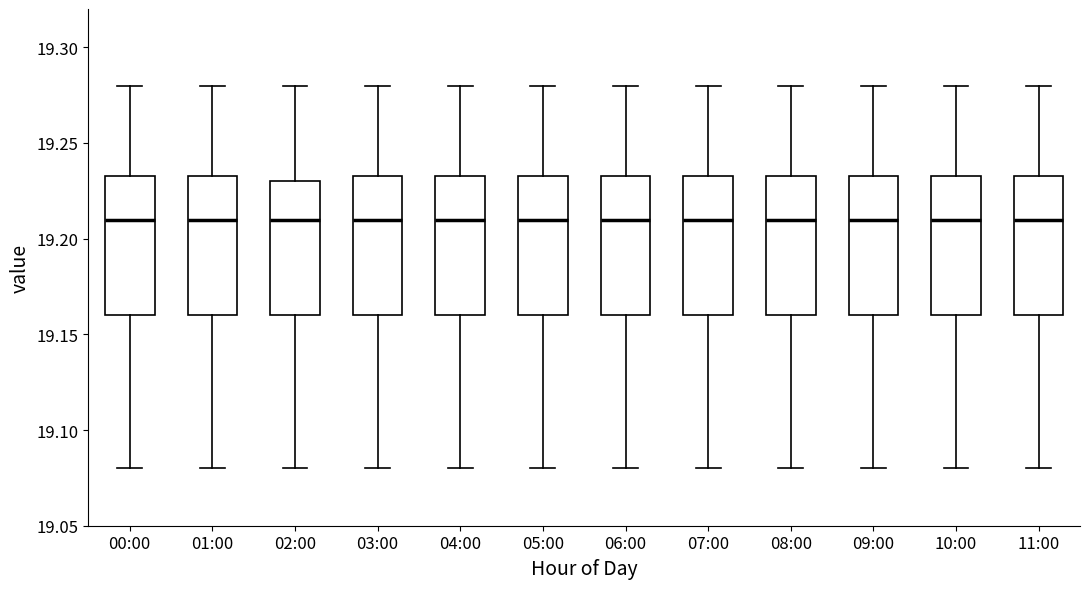

Reading left to right, read every box against the y-axis: the position of its median line, the range the box covers, and the ends of its whiskers. The values are not printed on the chart, so give them approximately, as read against the axis.

00:00: median 19.210, box 19.160 to 19.235, whiskers 19.080 to 19.280
01:00: median 19.210, box 19.160 to 19.235, whiskers 19.080 to 19.280
02:00: median 19.210, box 19.160 to 19.230, whiskers 19.080 to 19.280
03:00: median 19.210, box 19.160 to 19.235, whiskers 19.080 to 19.280
04:00: median 19.210, box 19.160 to 19.235, whiskers 19.080 to 19.280
05:00: median 19.210, box 19.160 to 19.235, whiskers 19.080 to 19.280
06:00: median 19.210, box 19.160 to 19.235, whiskers 19.080 to 19.280
07:00: median 19.210, box 19.160 to 19.235, whiskers 19.080 to 19.280
08:00: median 19.210, box 19.160 to 19.235, whiskers 19.080 to 19.280
09:00: median 19.210, box 19.160 to 19.235, whiskers 19.080 to 19.280
10:00: median 19.210, box 19.160 to 19.235, whiskers 19.080 to 19.280
11:00: median 19.210, box 19.160 to 19.235, whiskers 19.080 to 19.280